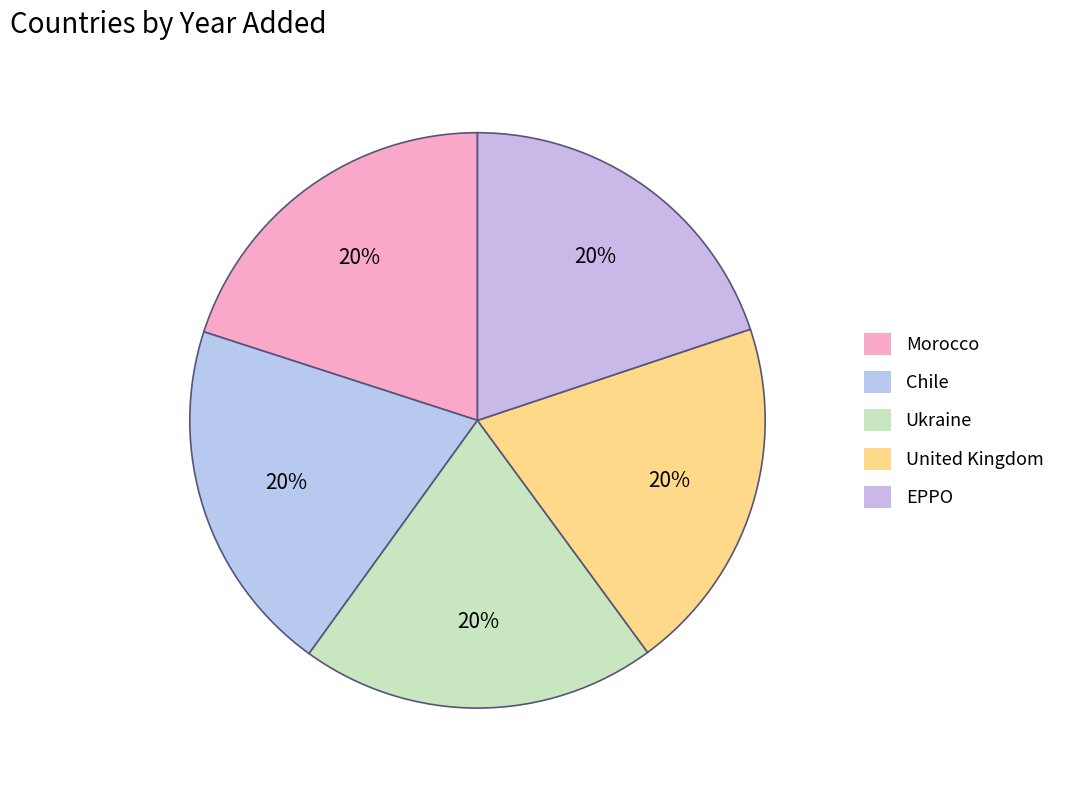

Is it true that Ukraine is 20% of the pie?

True